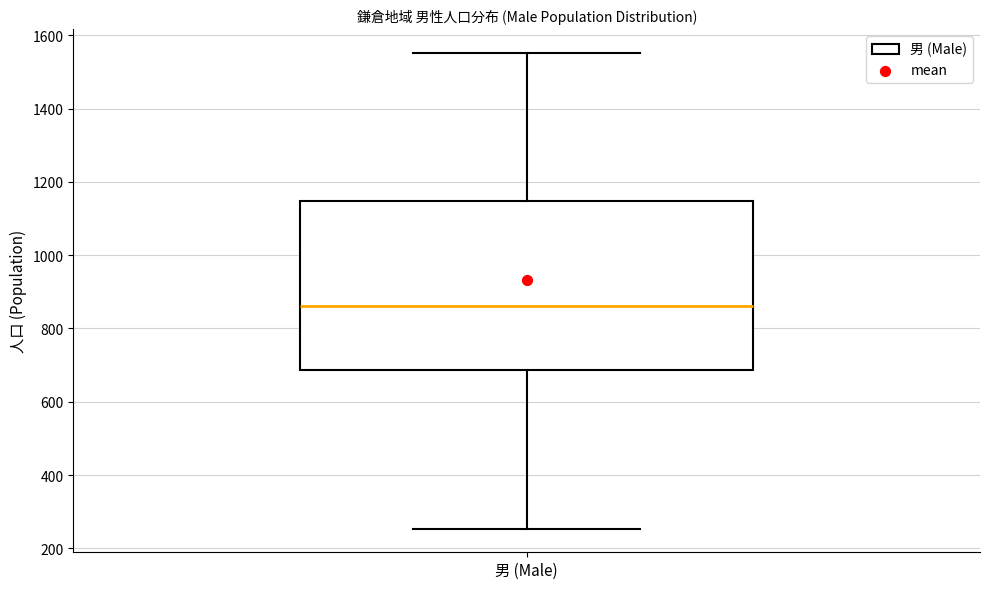

Transcribe this box plot: give where the median line is, the range the box spans, and where the two whiskers end, as read against the y-axis. The values are not printed on the chart, so give them approximately, as read against the axis.

median 860, box 680 to 1140, whiskers 260 to 1560